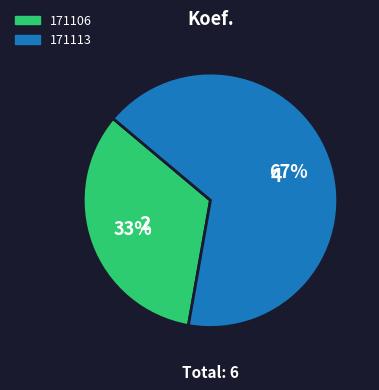

Which category has the smallest portion of the pie?

171106